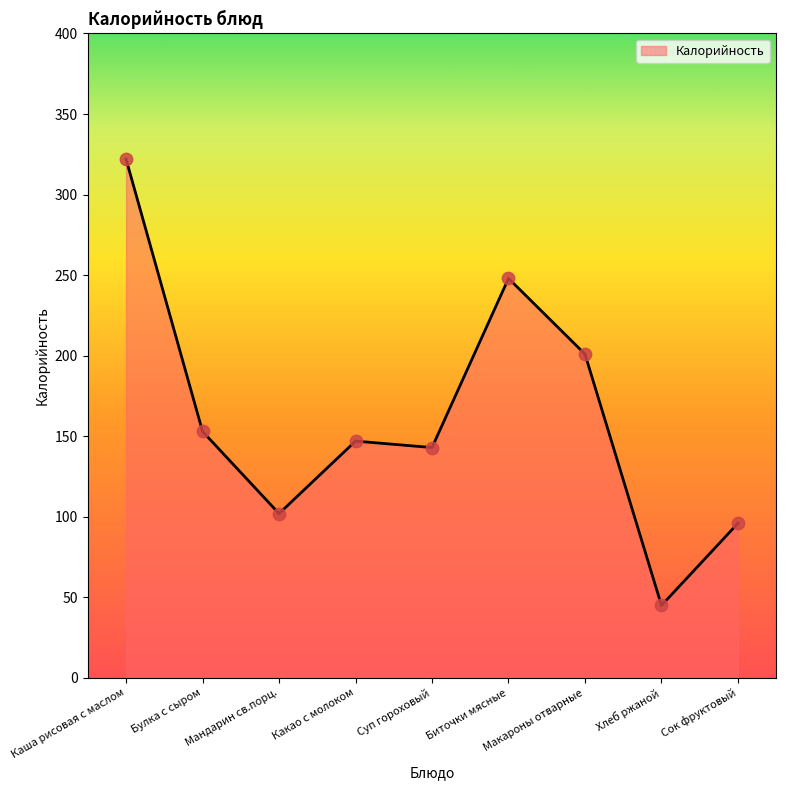

What is the change in value from Булка с сыром to Хлеб ржаной?

-108